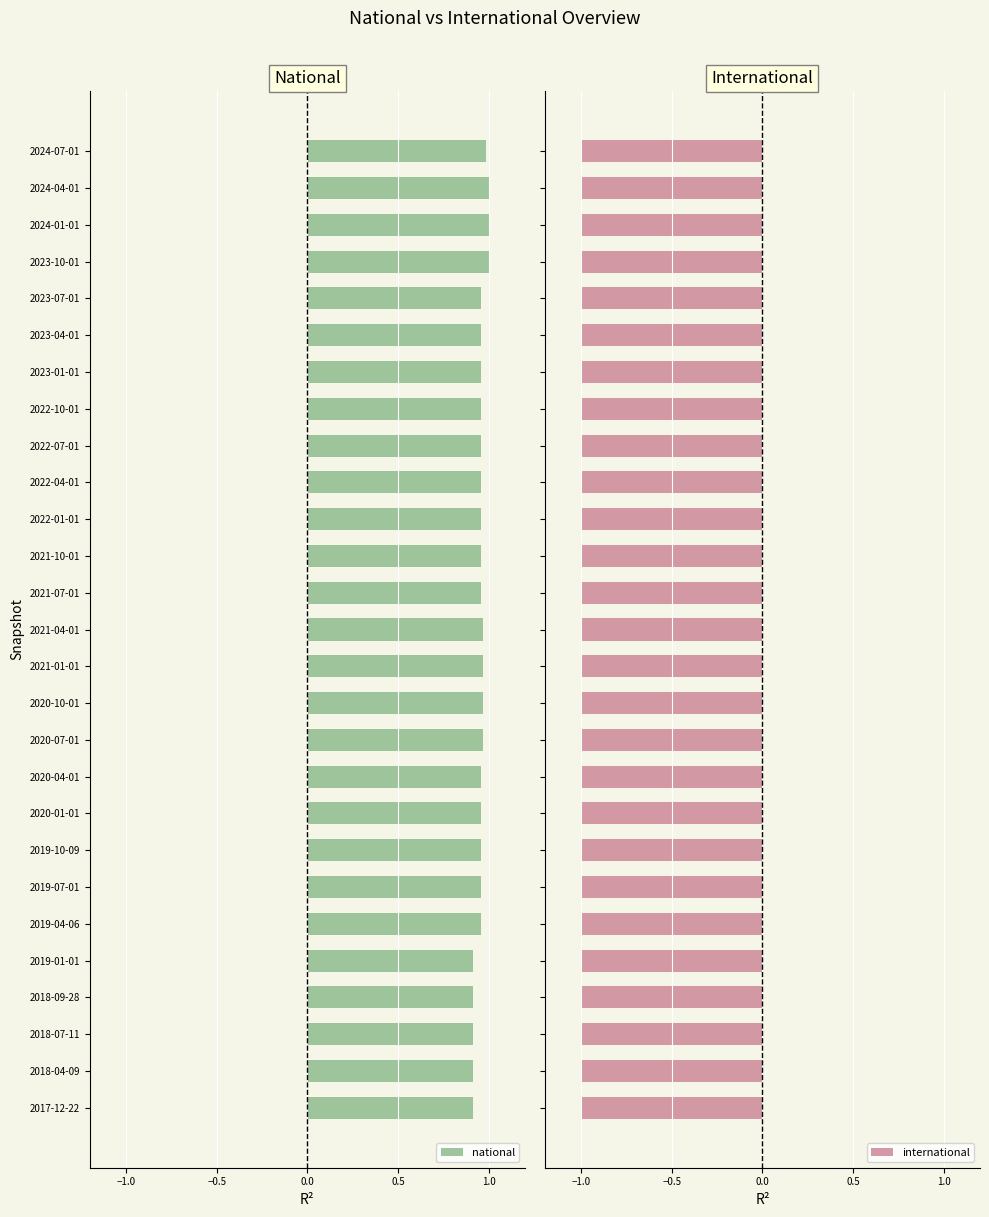

True or false: national has a value of 0.4 at 2019-10-09.

False